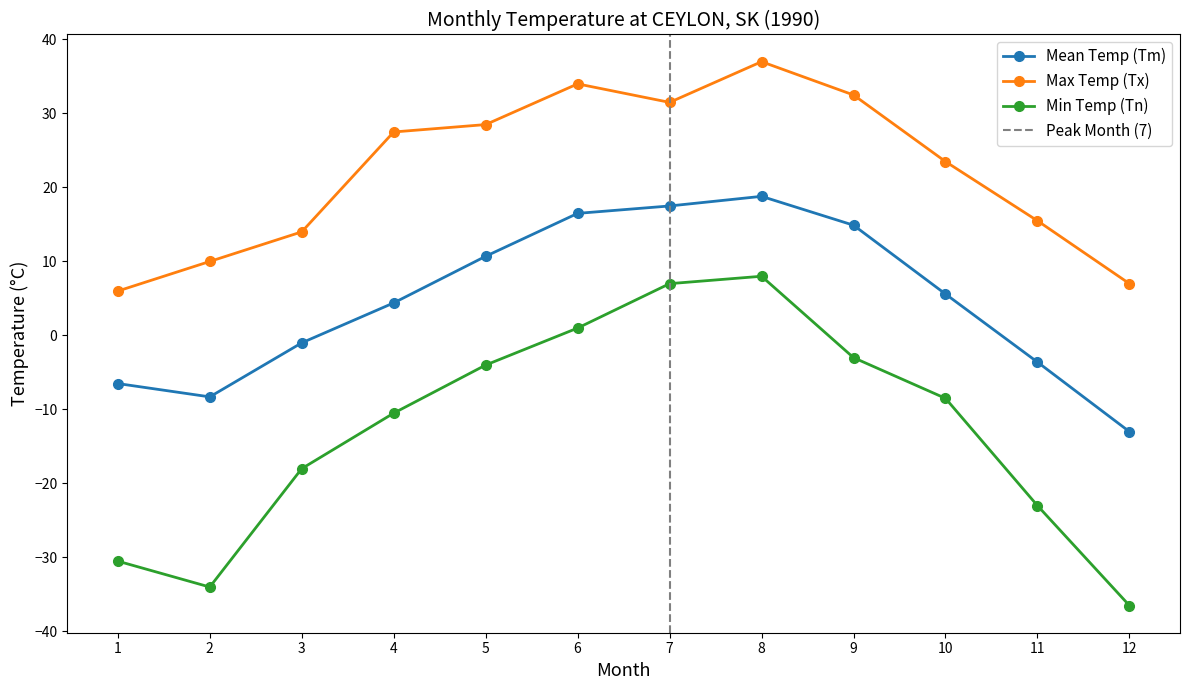

List the series in order of their overall mean, highest first.

Max Temp (Tx), Mean Temp (Tm), Min Temp (Tn)